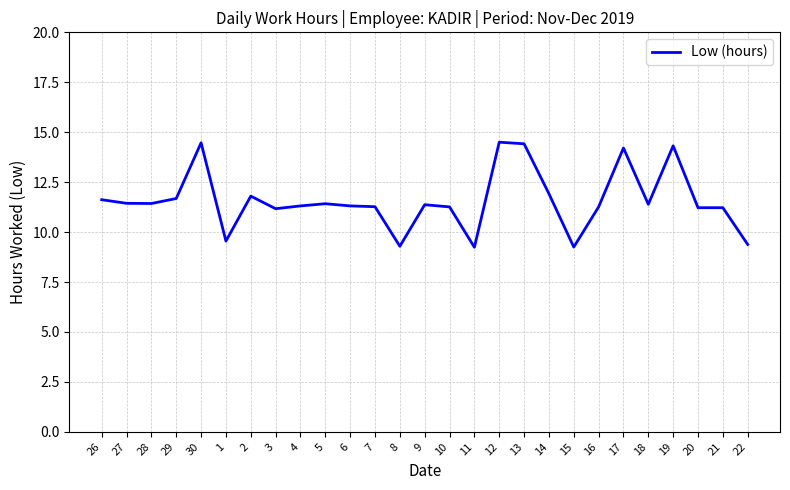

What is the maximum value shown in the chart?

14.5